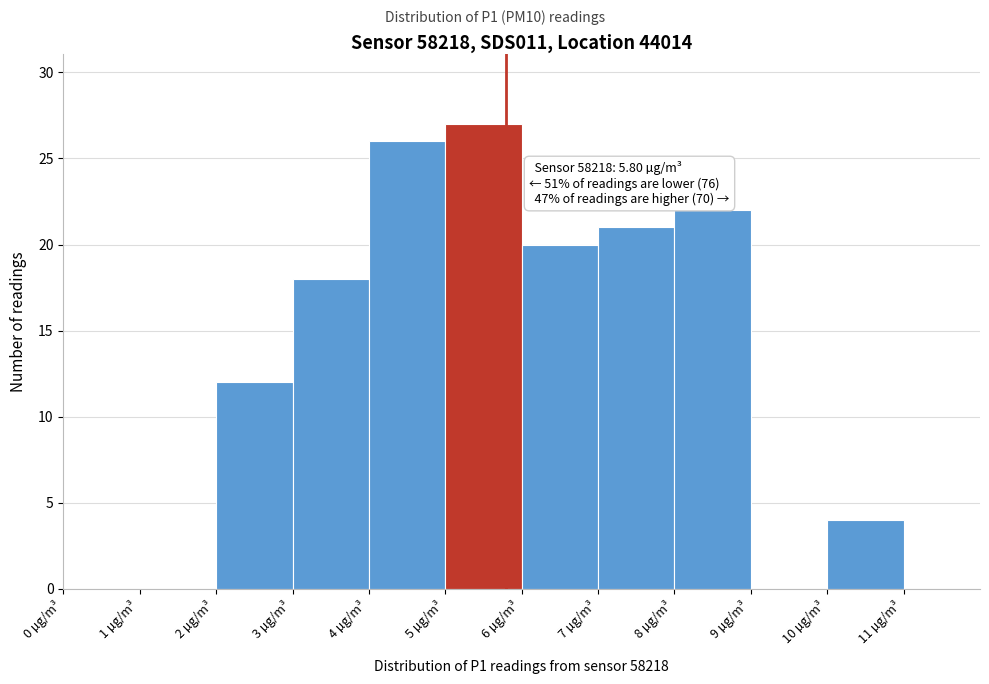

Over which range of the x-axis is the bar tallest?

5 to 6